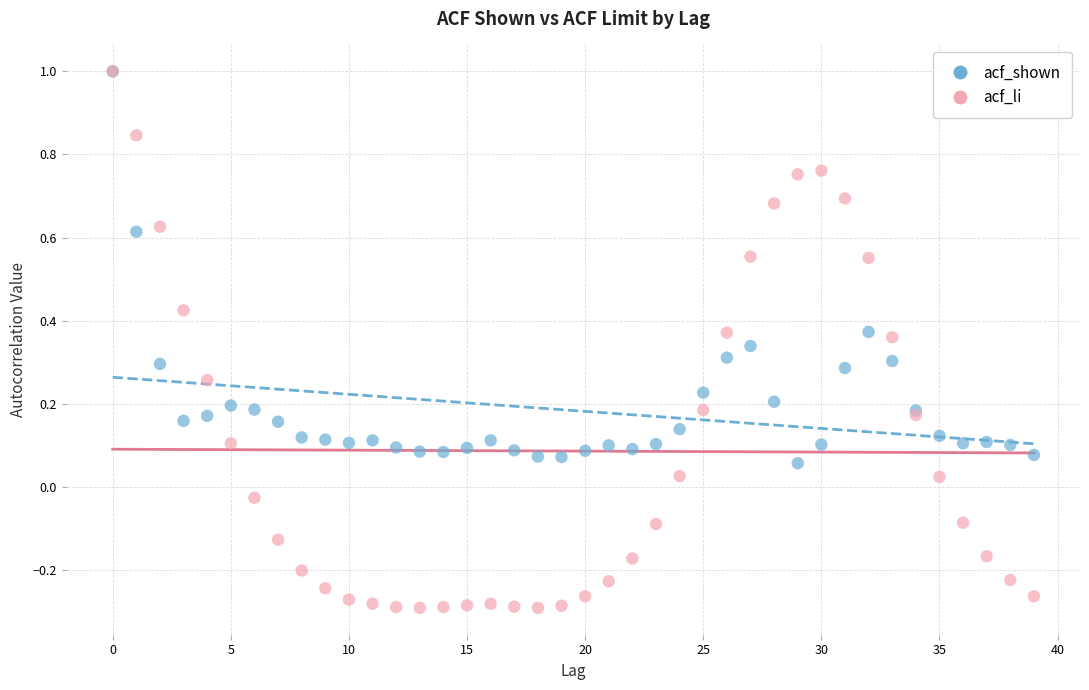

Which series reaches the minimum Y coordinate?

acf_li